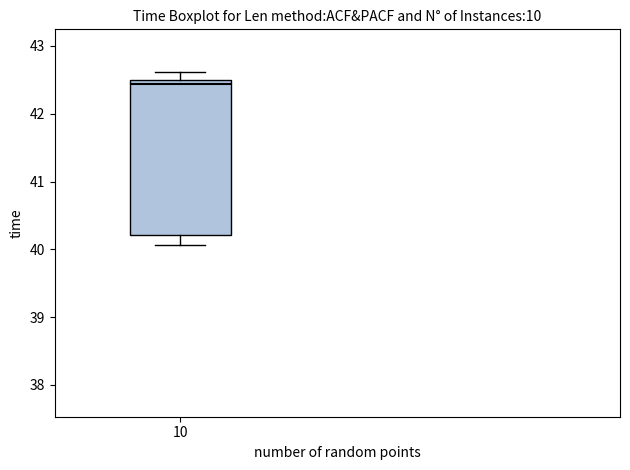

Where is the upper edge of the box at x = 10 on the y-axis? The values are not printed on the chart, so give them approximately, as read against the axis.

42.5